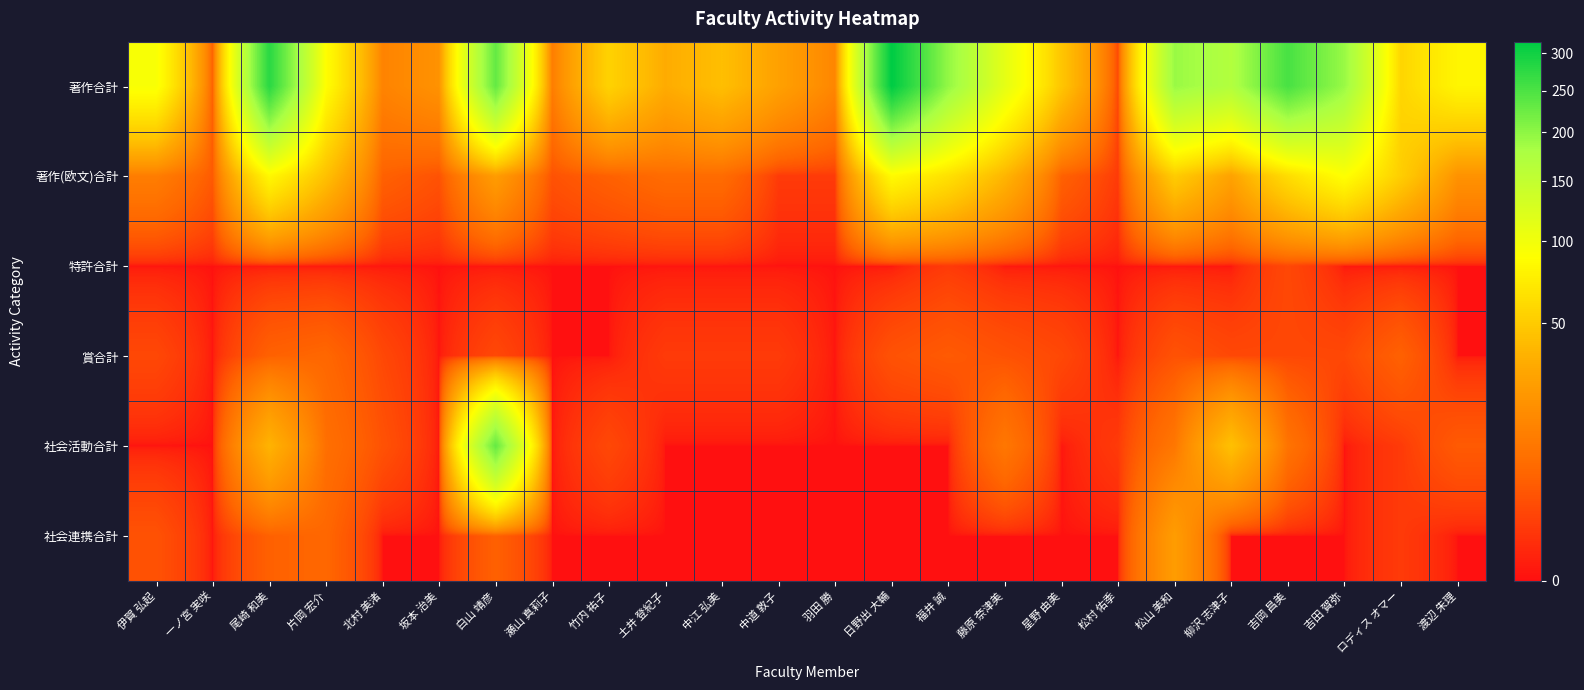

Reading left to right, transcribe all the data shown in this chart.

著作合計: 伊賀 弘起=94	一ノ宮 実咲=5	尾崎 和美=279	片岡 宏介=88	北村 美渚=14	坂本 治美=20	白山 靖彦=231	瀬山 真莉子=12	竹内 祐子=55	土井 登紀子=33	中江 弘美=43	中道 敦子=27	羽田 勝=15	日野出 大輔=317	福井 誠=196	藤原 奈津美=112	星野 由美=47	松村 佑季=2	松山 美和=192	柳沢 志津子=170	吉岡 昌美=253	吉田 賀弥=192	ロディス オマー=57	渡辺 朱理=81
著作(欧文)合計: 伊賀 弘起=12	一ノ宮 実咲=4	尾崎 和美=83	片岡 宏介=44	北村 美渚=5	坂本 治美=3	白山 靖彦=25	瀬山 真莉子=3	竹内 祐子=5	土井 登紀子=7	中江 弘美=7	中道 敦子=1	羽田 勝=1	日野出 大輔=85	福井 誠=65	藤原 奈津美=38	星野 由美=5	松村 佑季=1	松山 美和=51	柳沢 志津子=28	吉岡 昌美=62	吉田 賀弥=90	ロディス オマー=52	渡辺 朱理=20
特許合計: 伊賀 弘起=0	一ノ宮 実咲=0	尾崎 和美=0	片岡 宏介=0	北村 美渚=0	坂本 治美=0	白山 靖彦=0	瀬山 真莉子=0	竹内 祐子=0	土井 登紀子=0	中江 弘美=0	中道 敦子=0	羽田 勝=0	日野出 大輔=0	福井 誠=1	藤原 奈津美=0	星野 由美=0	松村 佑季=0	松山 美和=0	柳沢 志津子=0	吉岡 昌美=2	吉田 賀弥=0	ロディス オマー=0	渡辺 朱理=0
賞合計: 伊賀 弘起=2	一ノ宮 実咲=0	尾崎 和美=5	片岡 宏介=6	北村 美渚=2	坂本 治美=0	白山 靖彦=2	瀬山 真莉子=0	竹内 祐子=0	土井 登紀子=1	中江 弘美=1	中道 敦子=1	羽田 勝=0	日野出 大輔=3	福井 誠=4	藤原 奈津美=3	星野 由美=2	松村 佑季=0	松山 美和=3	柳沢 志津子=2	吉岡 昌美=2	吉田 賀弥=2	ロディス オマー=5	渡辺 朱理=0
社会活動合計: 伊賀 弘起=0	一ノ宮 実咲=0	尾崎 和美=37	片岡 宏介=8	北村 美渚=3	坂本 治美=0	白山 靖彦=230	瀬山 真莉子=0	竹内 祐子=2	土井 登紀子=0	中江 弘美=0	中道 敦子=0	羽田 勝=0	日野出 大輔=0	福井 誠=0	藤原 奈津美=10	星野 由美=0	松村 佑季=1	松山 美和=10	柳沢 志津子=44	吉岡 昌美=9	吉田 賀弥=0	ロディス オマー=1	渡辺 朱理=4
社会連携合計: 伊賀 弘起=3	一ノ宮 実咲=0	尾崎 和美=5	片岡 宏介=6	北村 美渚=0	坂本 治美=0	白山 靖彦=5	瀬山 真莉子=0	竹内 祐子=0	土井 登紀子=0	中江 弘美=0	中道 敦子=0	羽田 勝=0	日野出 大輔=0	福井 誠=0	藤原 奈津美=0	星野 由美=0	松村 佑季=0	松山 美和=25	柳沢 志津子=0	吉岡 昌美=0	吉田 賀弥=0	ロディス オマー=1	渡辺 朱理=0